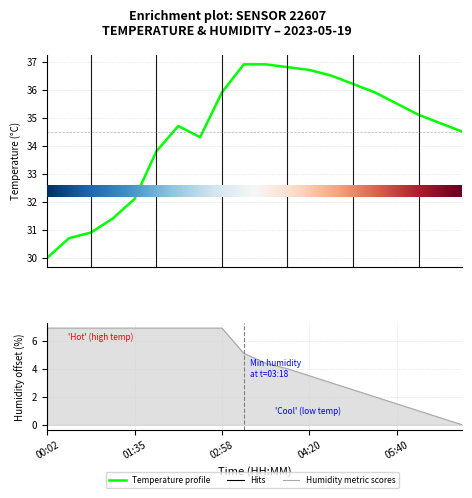

What value does the temperature series have at 6?

34.7